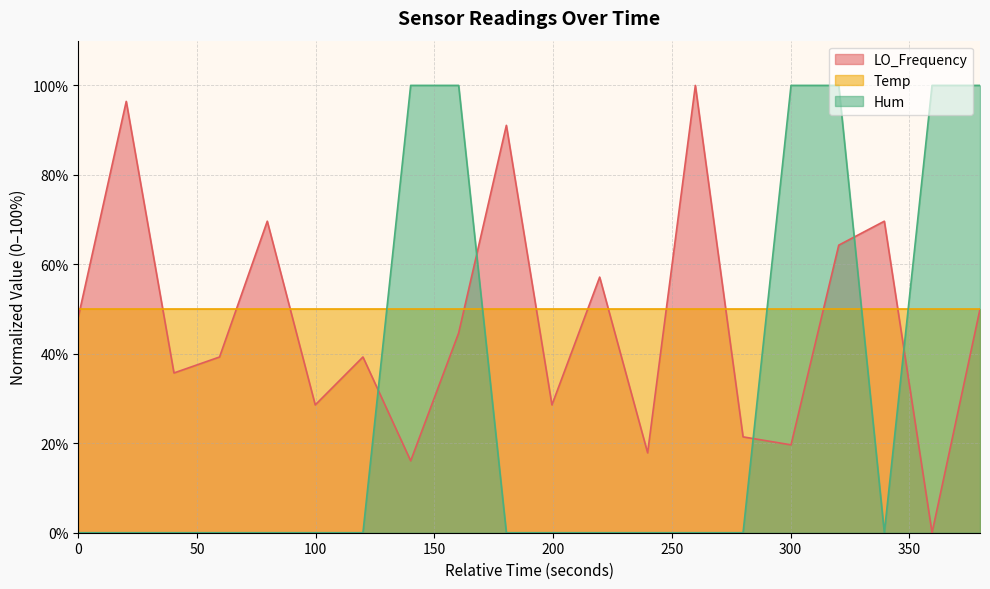

What is the maximum value shown in the chart?

100.0